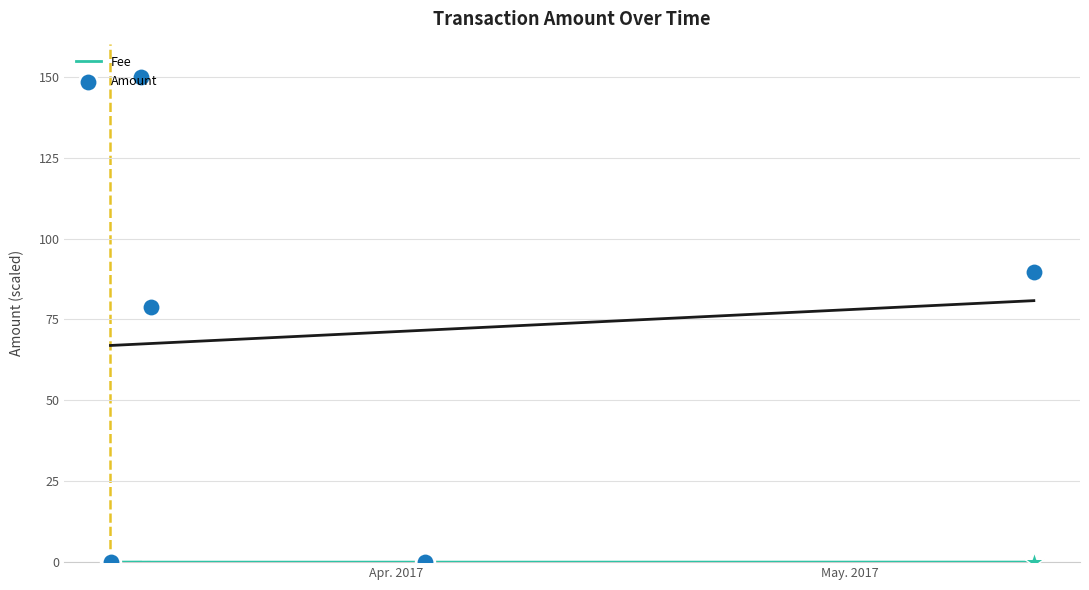

Is the value of Amount at 8 greater than the value of Fee at 8?

Yes